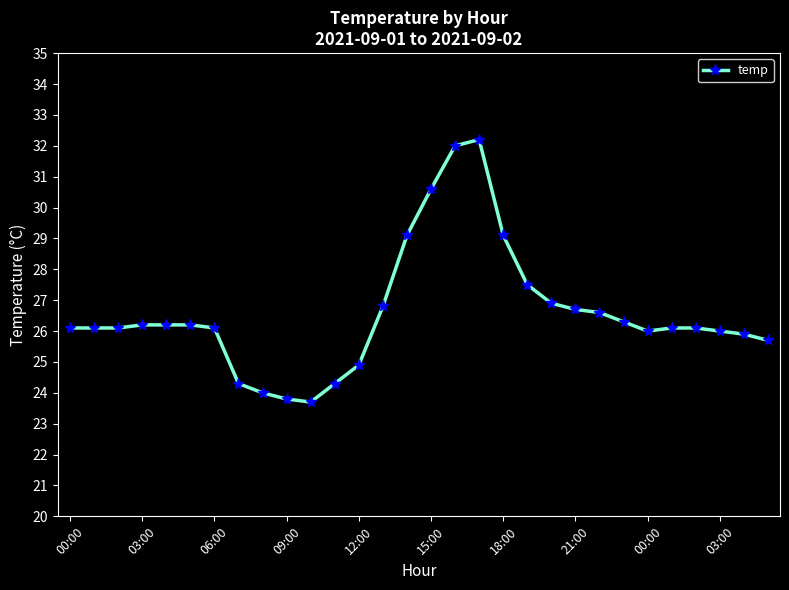

What is the greatest value displayed?

32.2